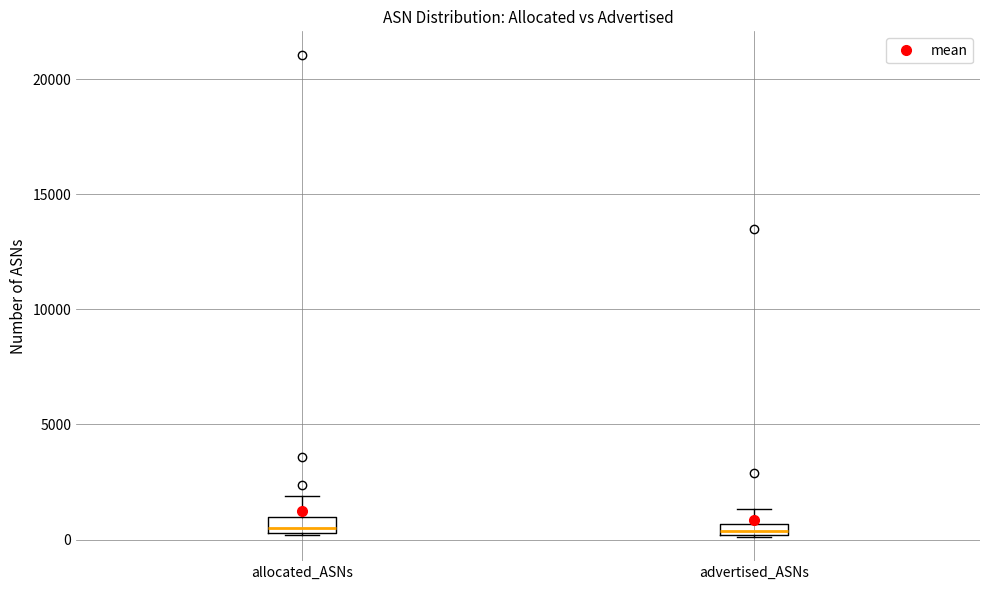

Where is the upper edge of the box for advertised_ASNs on the y-axis? The values are not printed on the chart, so give them approximately, as read against the axis.

500